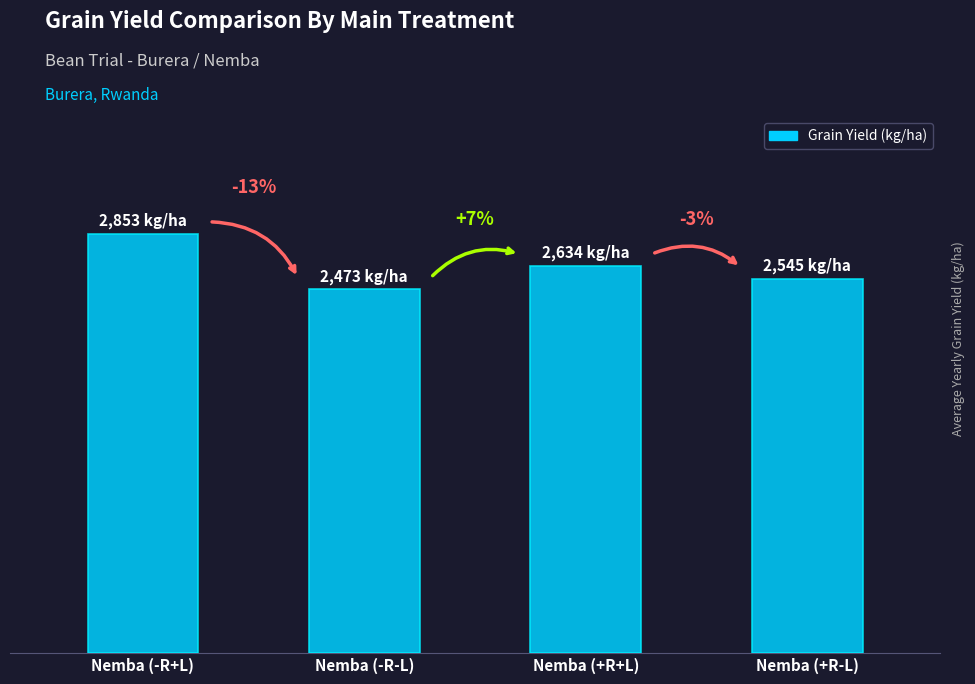

Are the bars horizontal?

No